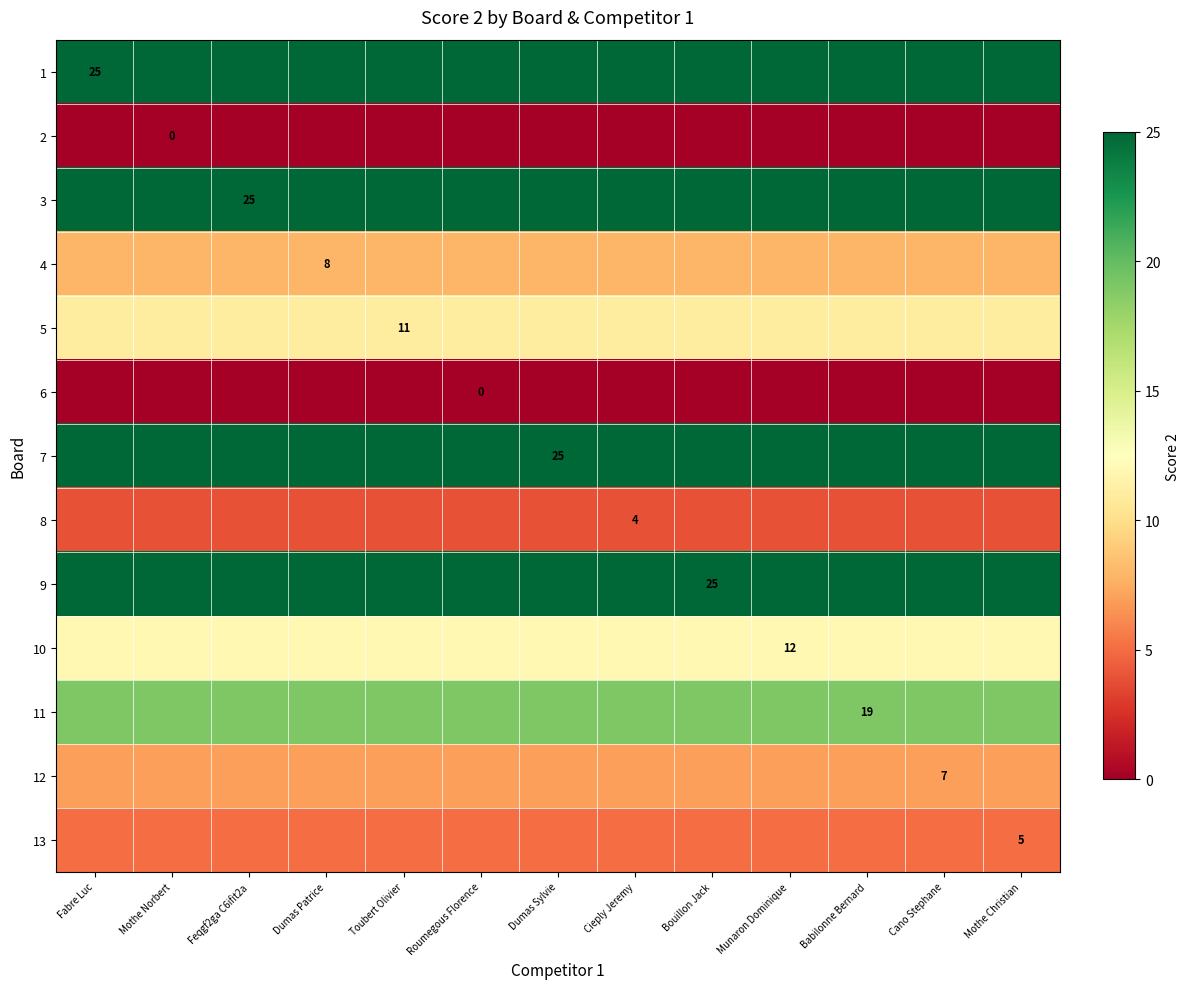

List the labels in order of 7 value, smallest first.

Fabre Luc, Mothe Norbert, Feqgf2ga C6ifit2a, Dumas Patrice, Toubert Olivier, Roumegous Florence, Dumas Sylvie, Cieply Jeremy, Bouillon Jack, Munaron Dominique, Babilonne Bernard, Cano Stephane, Mothe Christian